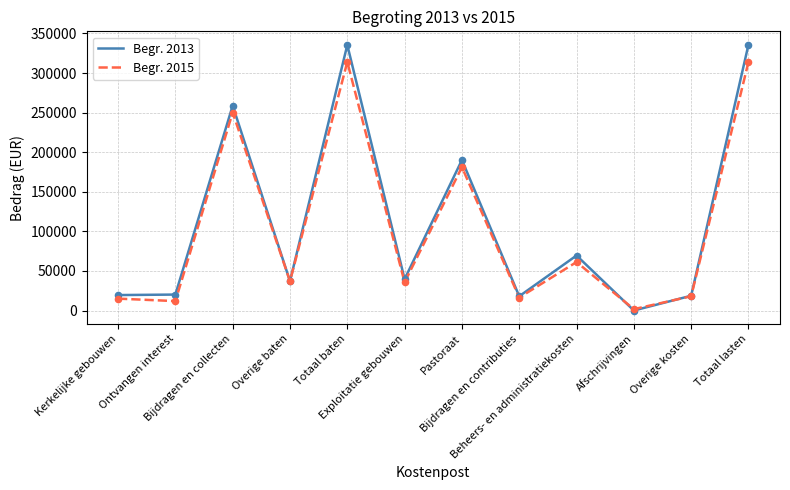

At how many categories does at least one series exceed 23863?

7